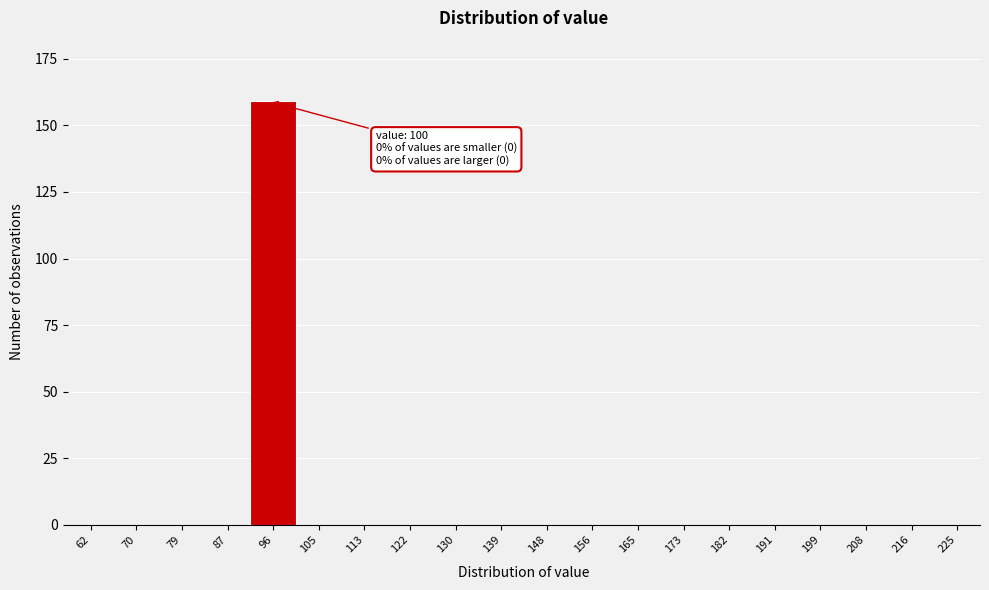

Reading left to right, transcribe all the data shown in this chart.

62=0	70=0	79=0	87=0	96=159	105=0	113=0	122=0	130=0	139=0	148=0	156=0	165=0	173=0	182=0	191=0	199=0	208=0	216=0	225=0